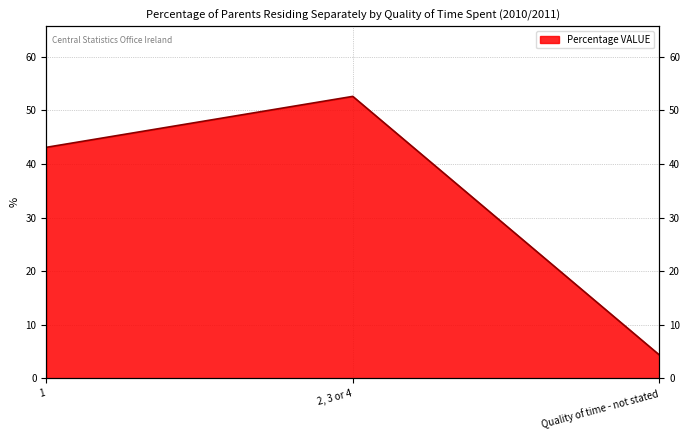

The value at 1 is 43.1. True or false?

True